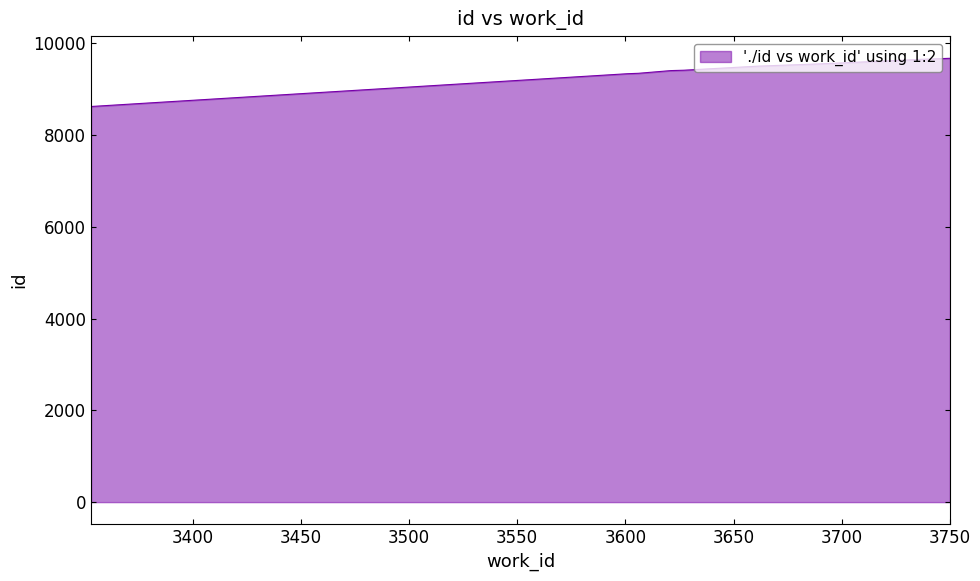

What is the difference between the maximum and minimum values?

1051